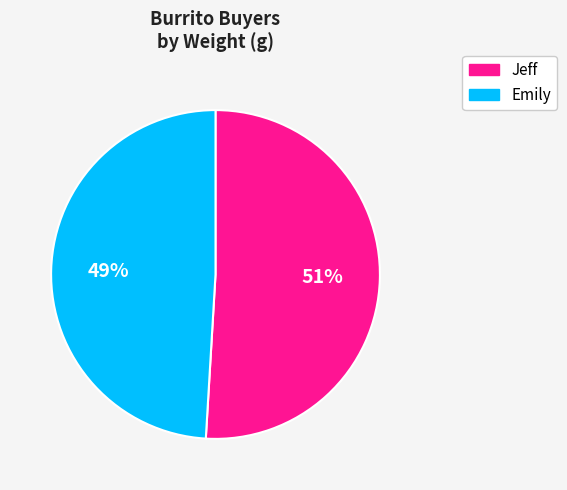

Between Jeff and Emily, which is larger?

Jeff